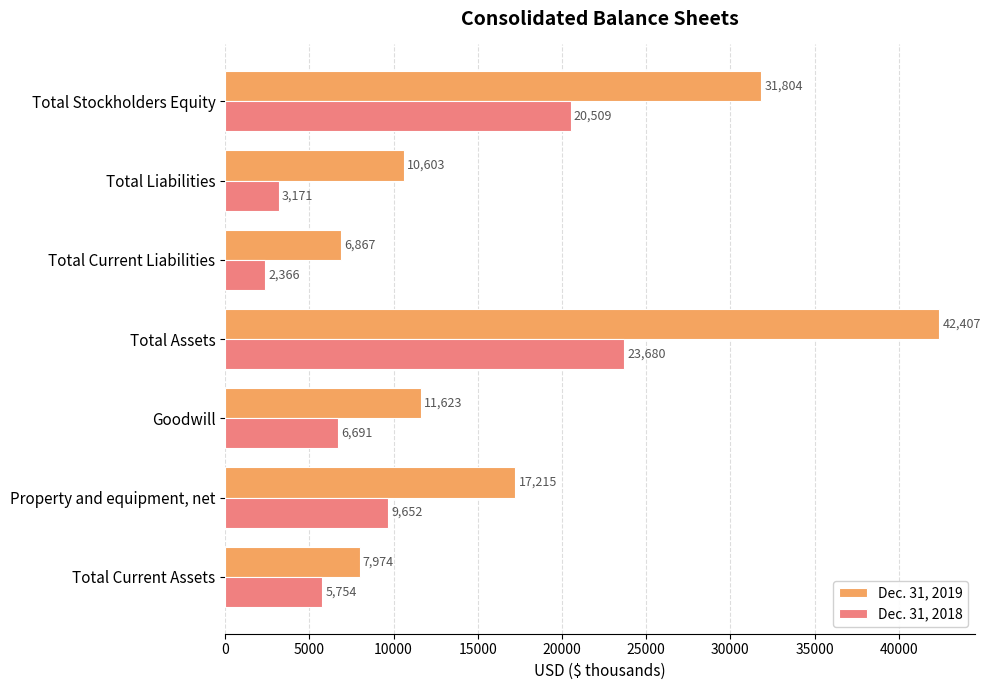

How many data points in Dec. 31, 2019 are less than 11623?

3